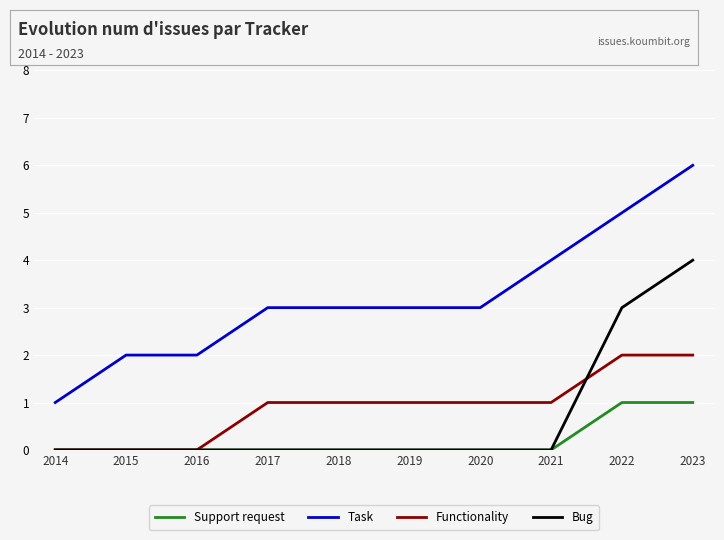

Reading left to right, list all the values displayed in this chart.

Support request: 2014=0	2015=0	2016=0	2017=0	2018=0	2019=0	2020=0	2021=0	2022=1	2023=1
Task: 2014=1	2015=2	2016=2	2017=3	2018=3	2019=3	2020=3	2021=4	2022=5	2023=6
Functionality: 2014=0	2015=0	2016=0	2017=1	2018=1	2019=1	2020=1	2021=1	2022=2	2023=2
Bug: 2014=0	2015=0	2016=0	2017=0	2018=0	2019=0	2020=0	2021=0	2022=3	2023=4